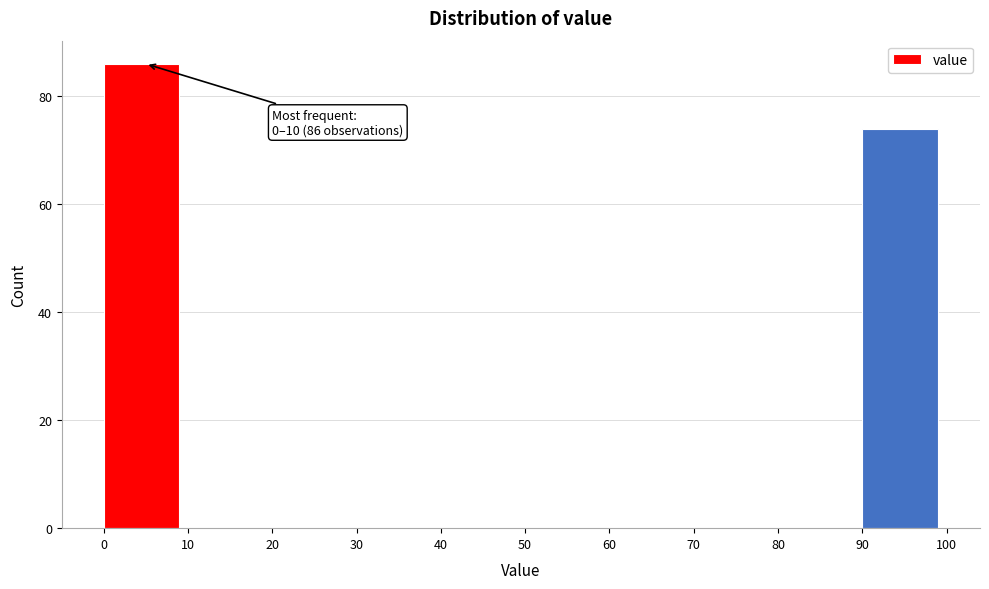

Which range on the x-axis has the tallest bar?

0 to 10